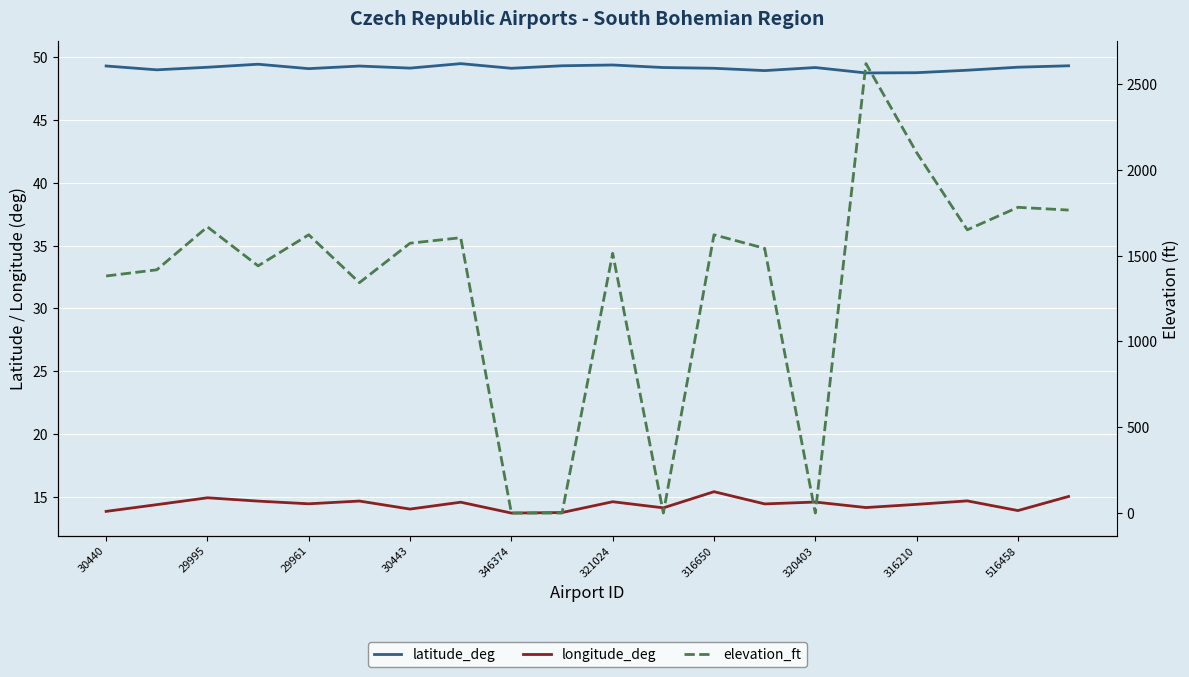

Between which two adjacent categories do elevation_ft and latitude_deg first intersect?

320403 and 316210